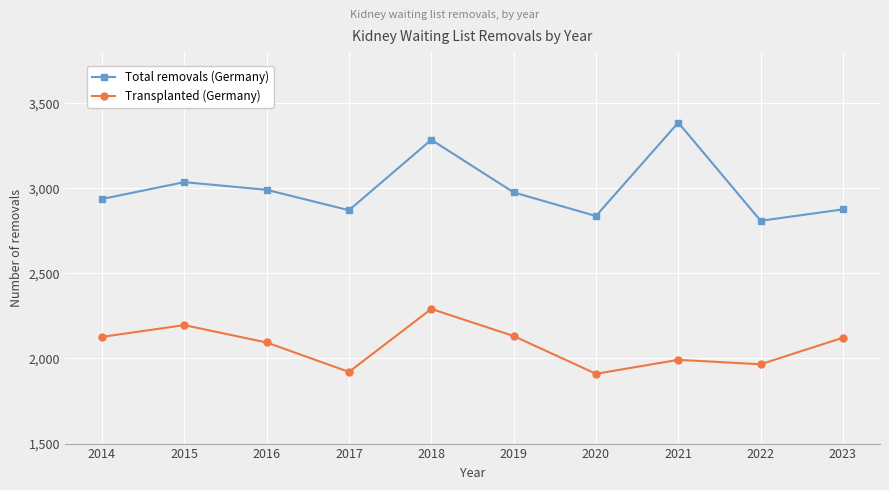

What is the spread (max minus min) of values at 2022?

843